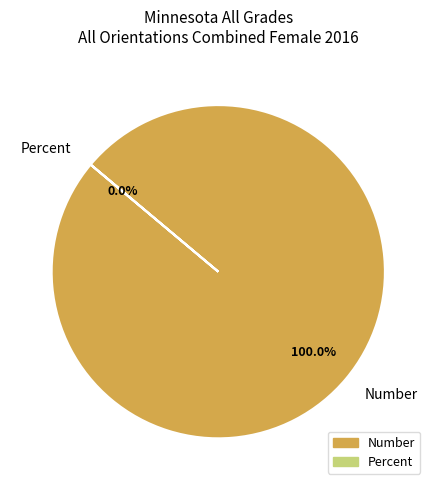

Which slice represents more than half of the pie?

Number